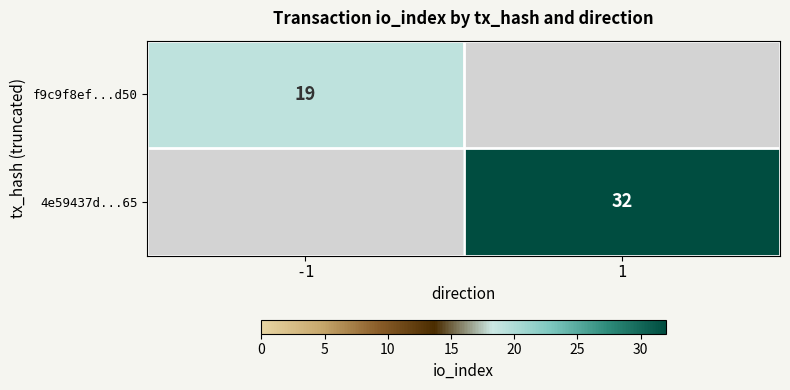

True or false: 4e59437d...65 has a value of 16 at 1.

False